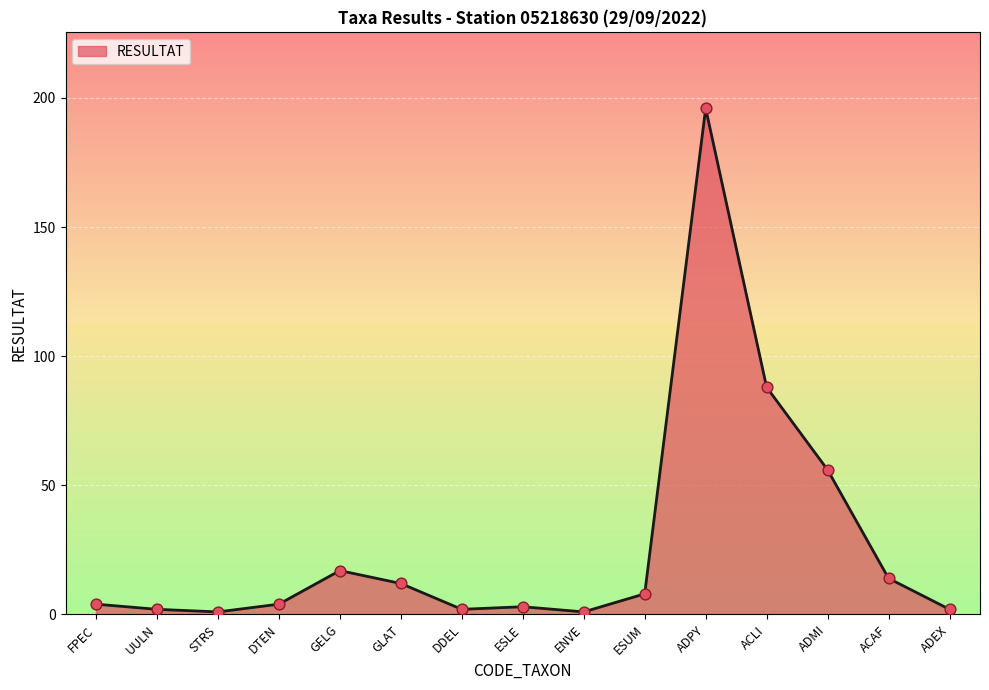

What is the ratio of the value at GELG to the value at DTEN?

4.2